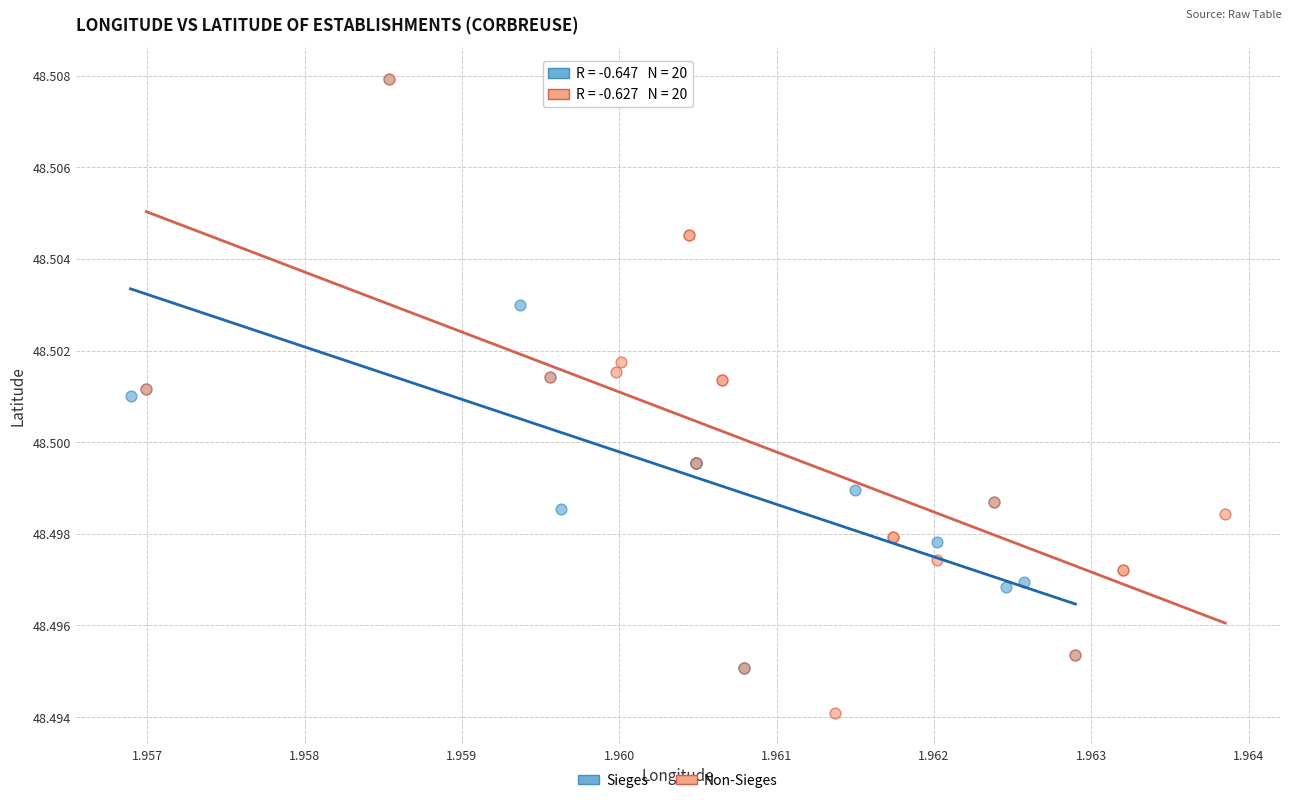

Which series has the widest spread of Y values?

Non-Sieges